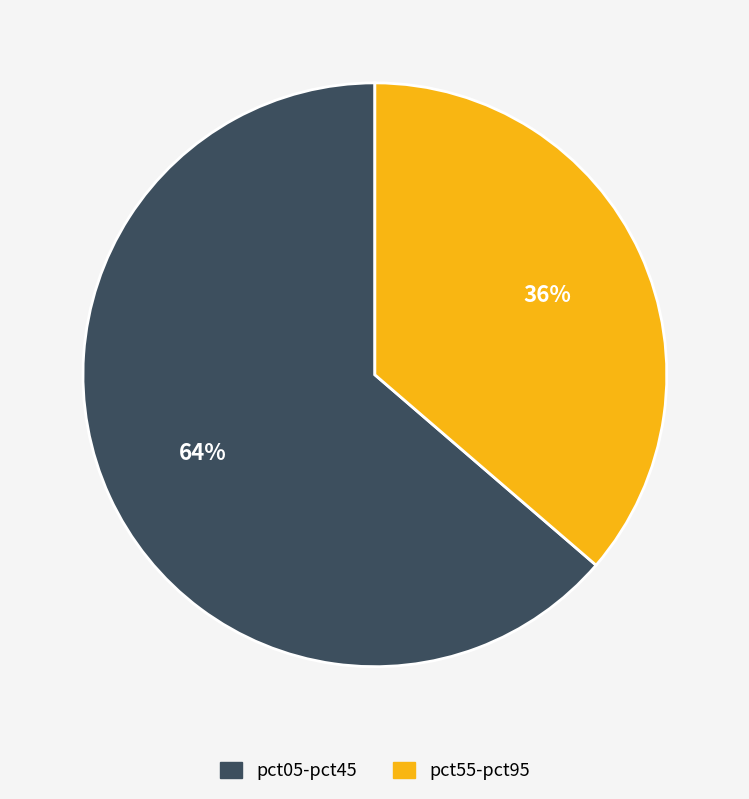

Which slice represents more than half of the pie?

pct05-pct45